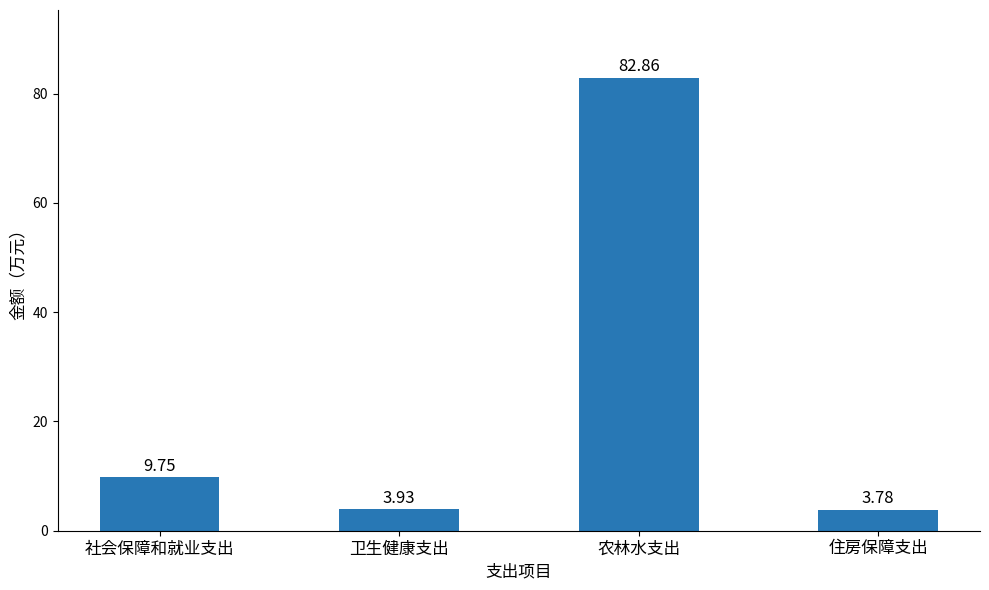

Which category has the highest value across all series?

农林水支出